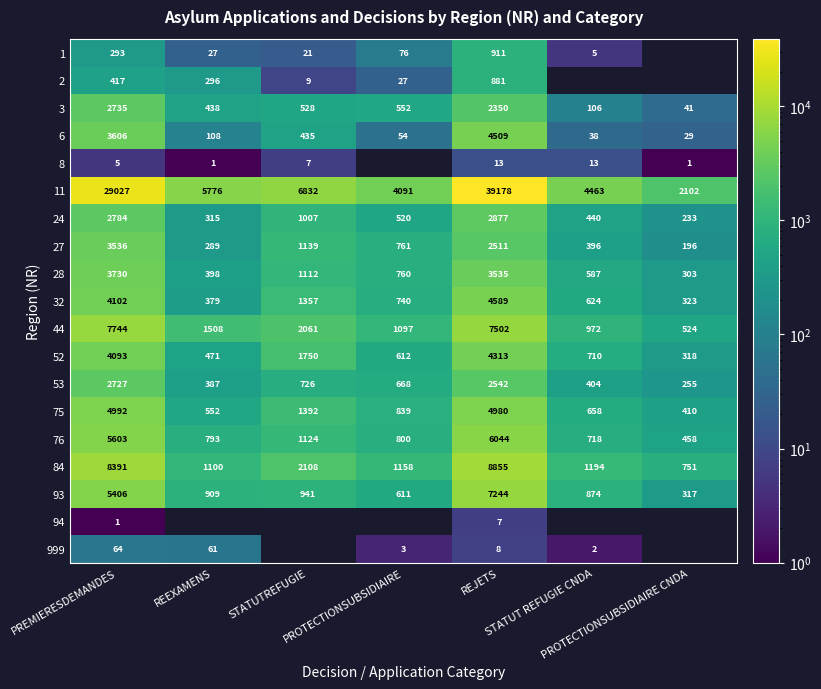

What is the maximum value for 27?

3536